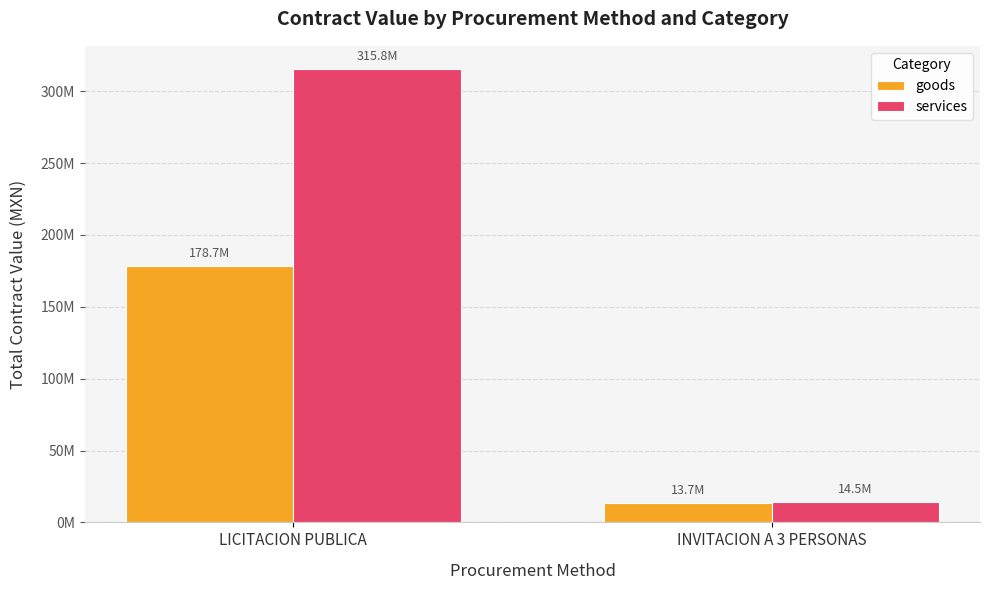

Does the chart contain any negative values?

No